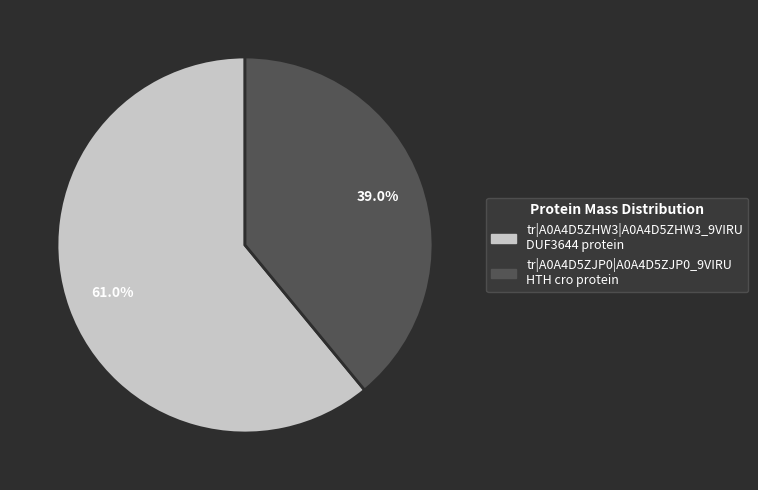

Which category has the biggest portion of the pie?

tr|A0A4D5ZHW3